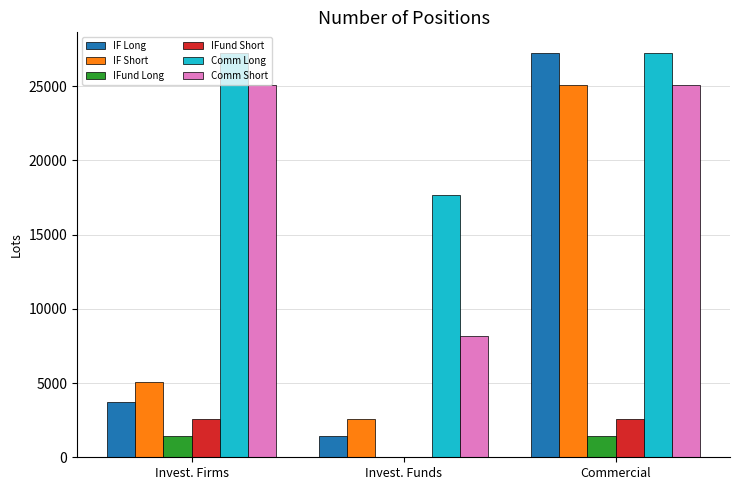

How many groups of bars are there?

3